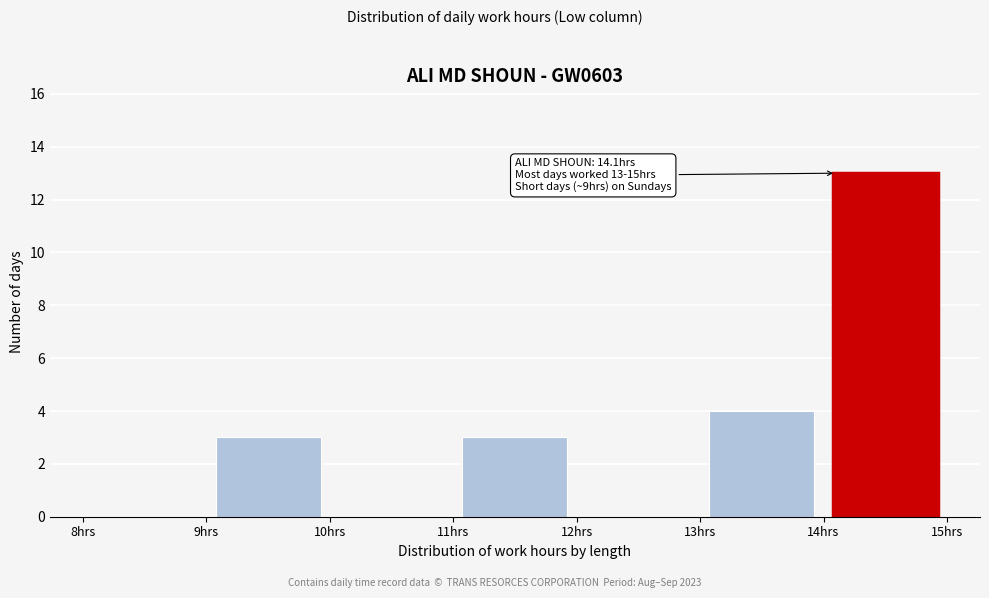

Over which range of the x-axis is the bar tallest?

14 to 15